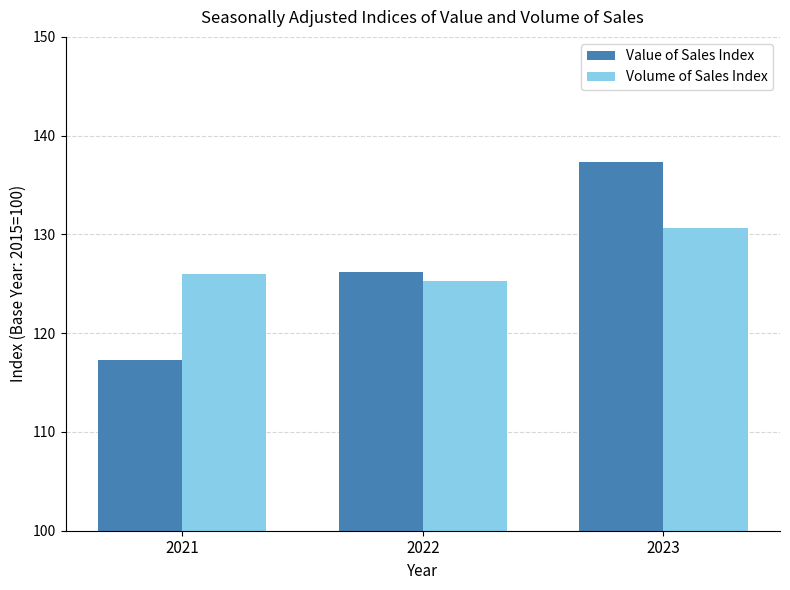

What is the average value of the Volume of Sales Index series?

127.3